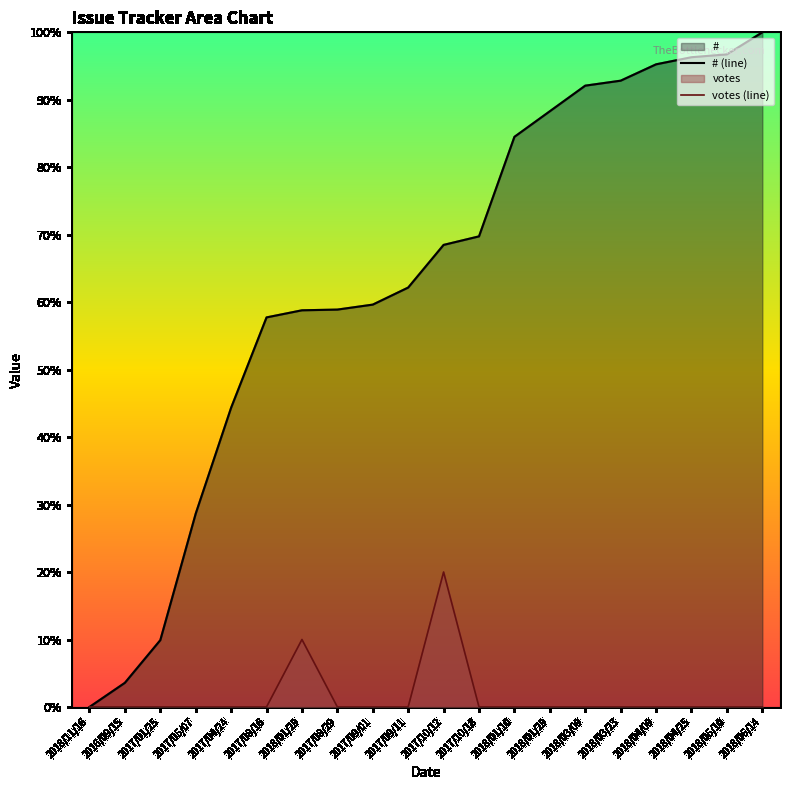

What is the highest value of the # (line) series?

100.0